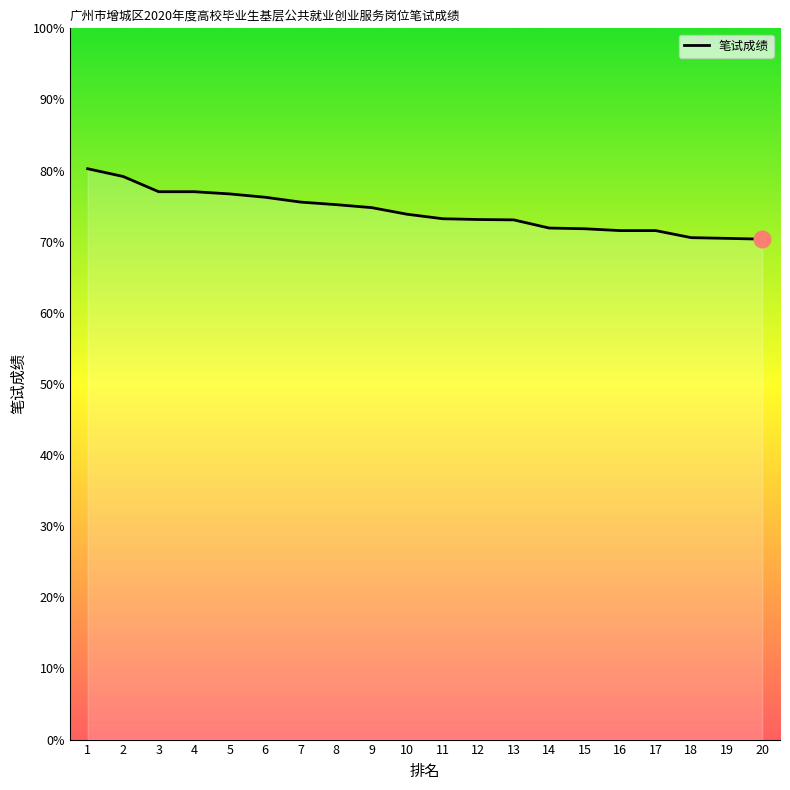

At which category does the chart reach its peak across all series?

1